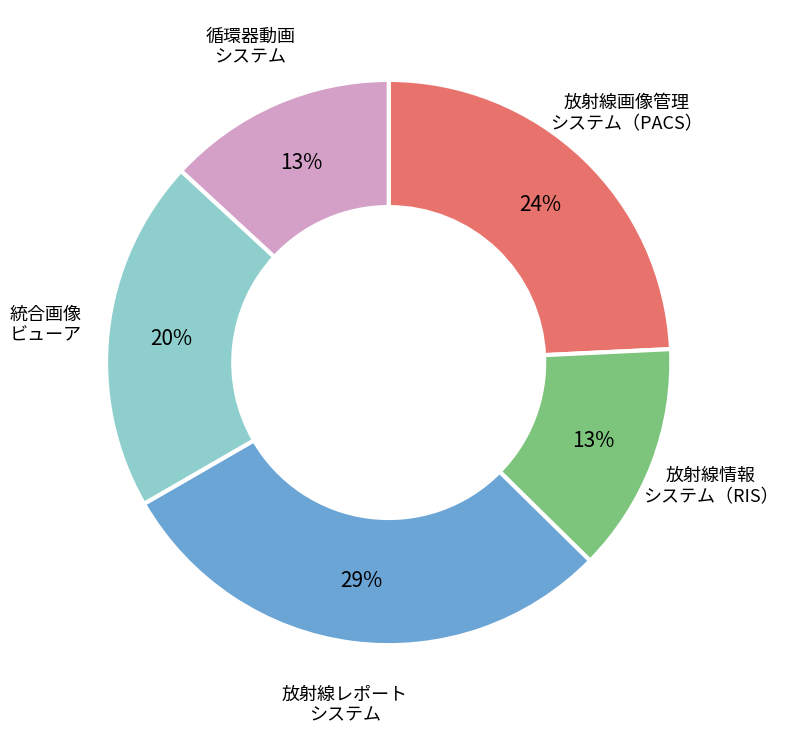

To the nearest percent, what is the average slice percentage?

20%